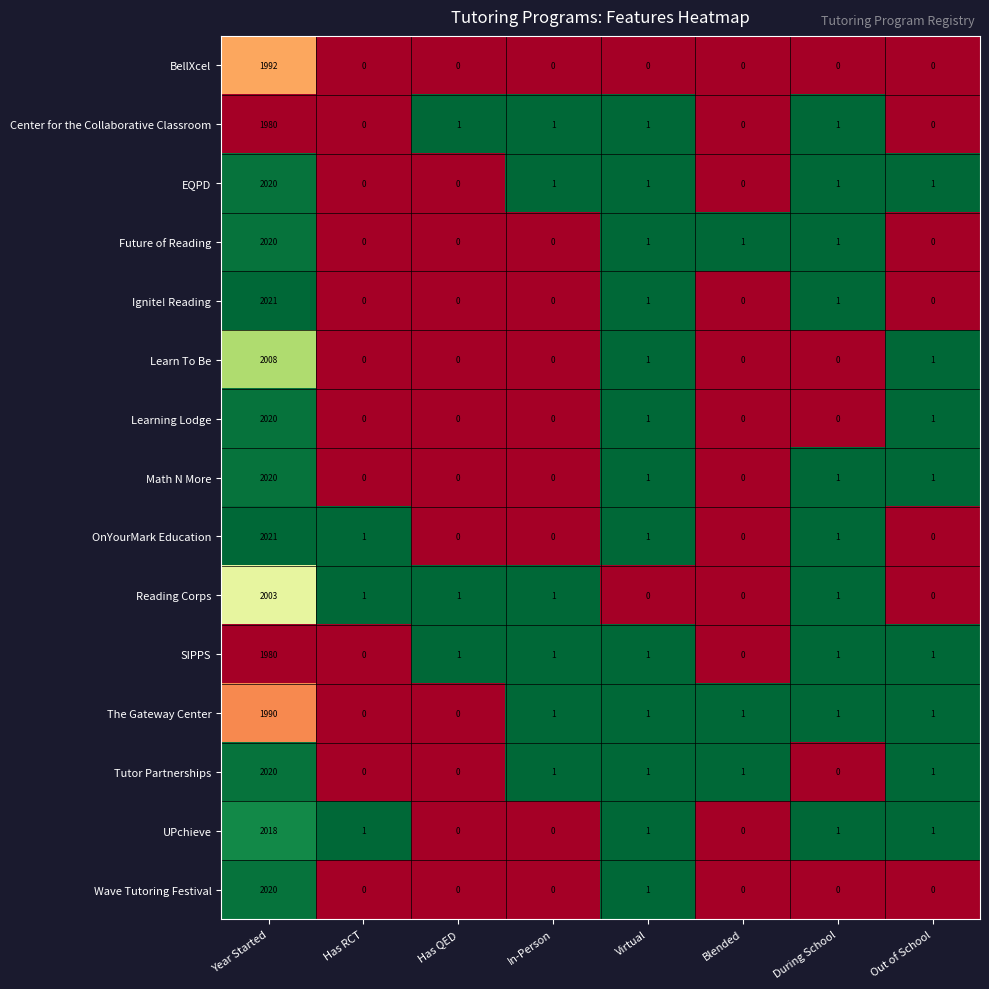

What is the average value of the Wave Tutoring Festival series?

253